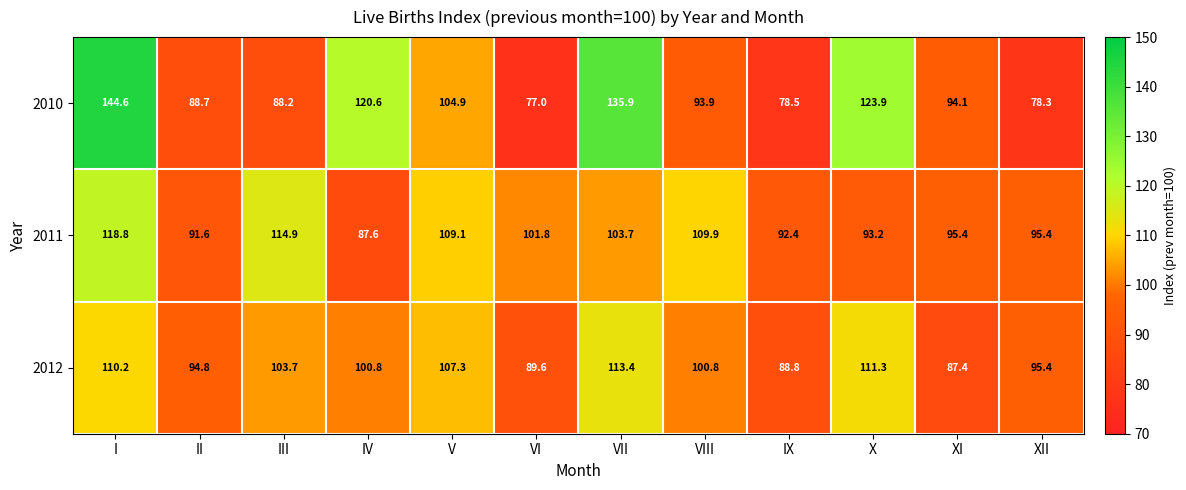

The value of 2012 at II is 146.3. True or false?

False